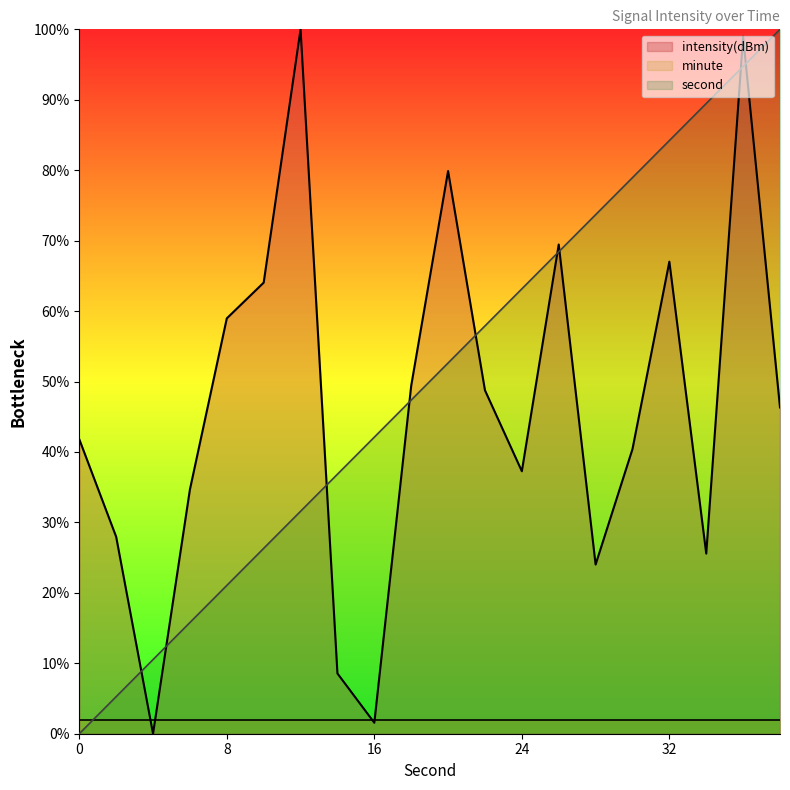

Which series has the widest spread of values?

intensity(dBm)